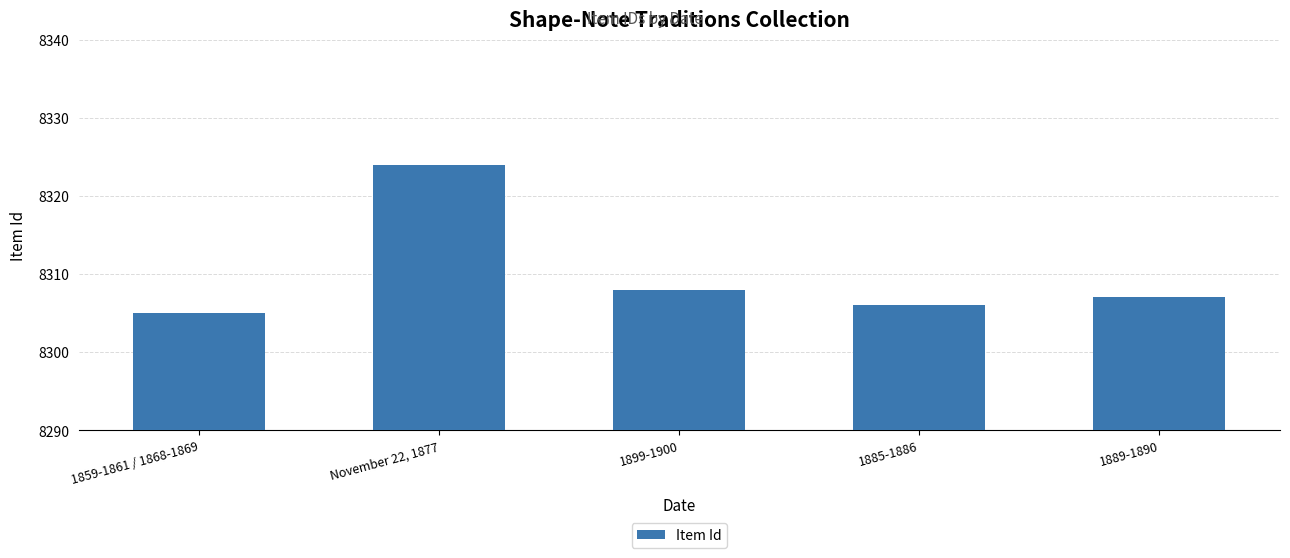

How many series are shown in this chart?

1